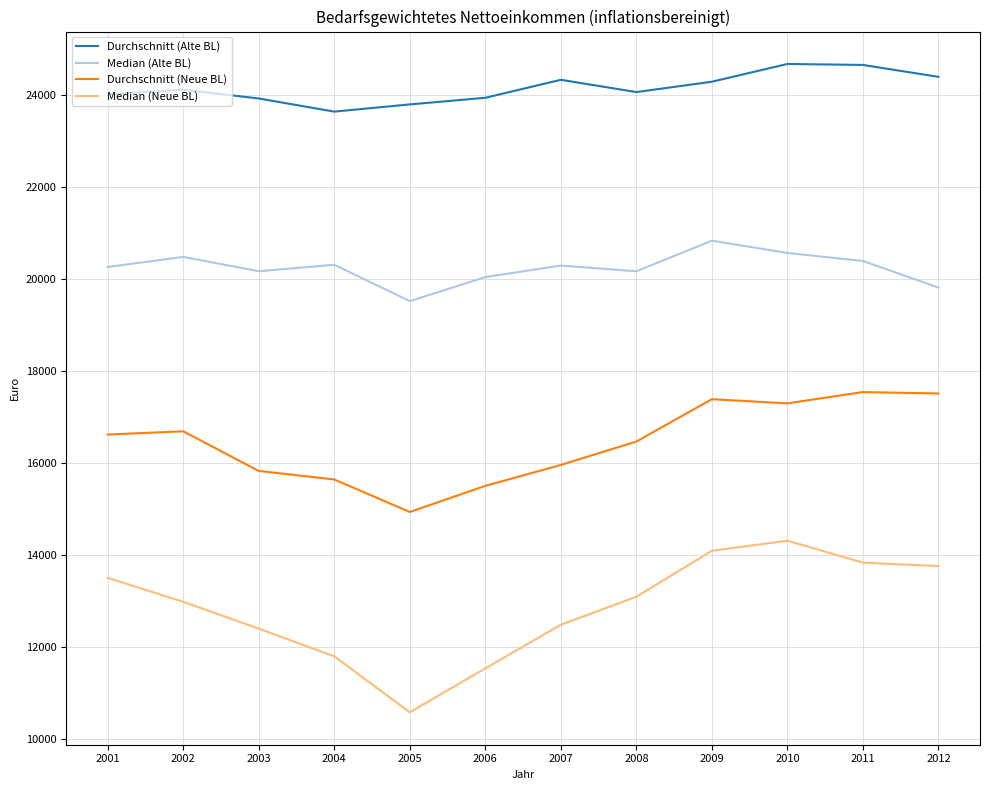

True or false: Durchschnitt (Neue BL) and Median (Alte BL) intersect in this chart.

False